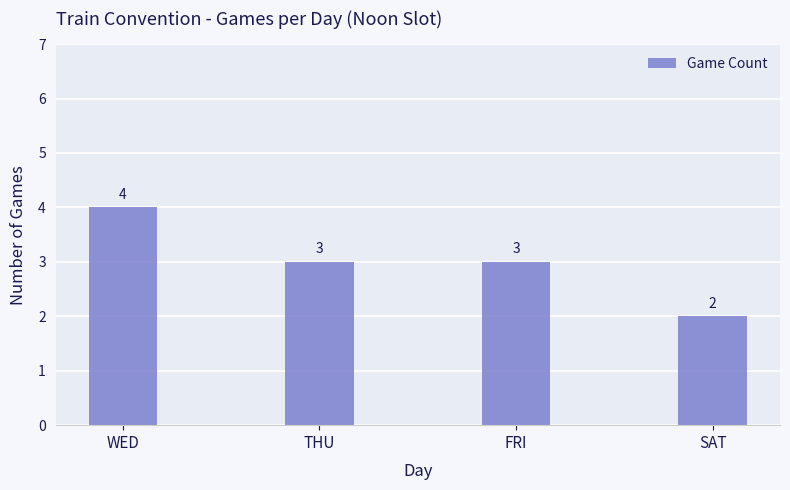

Reading right to left, transcribe all the data shown in this chart.

2	3	3	4